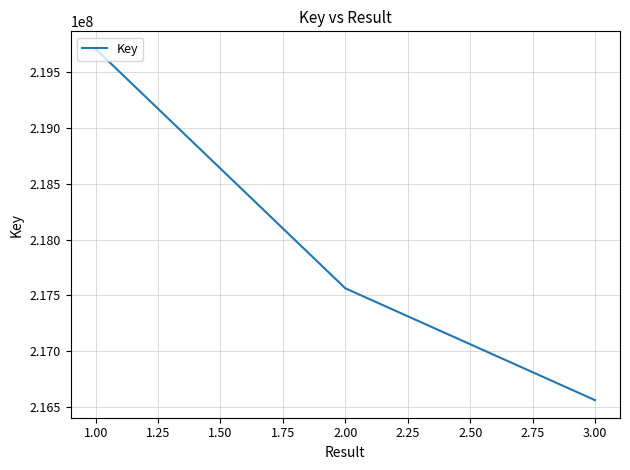

What is the difference between the maximum and minimum values?

3141008